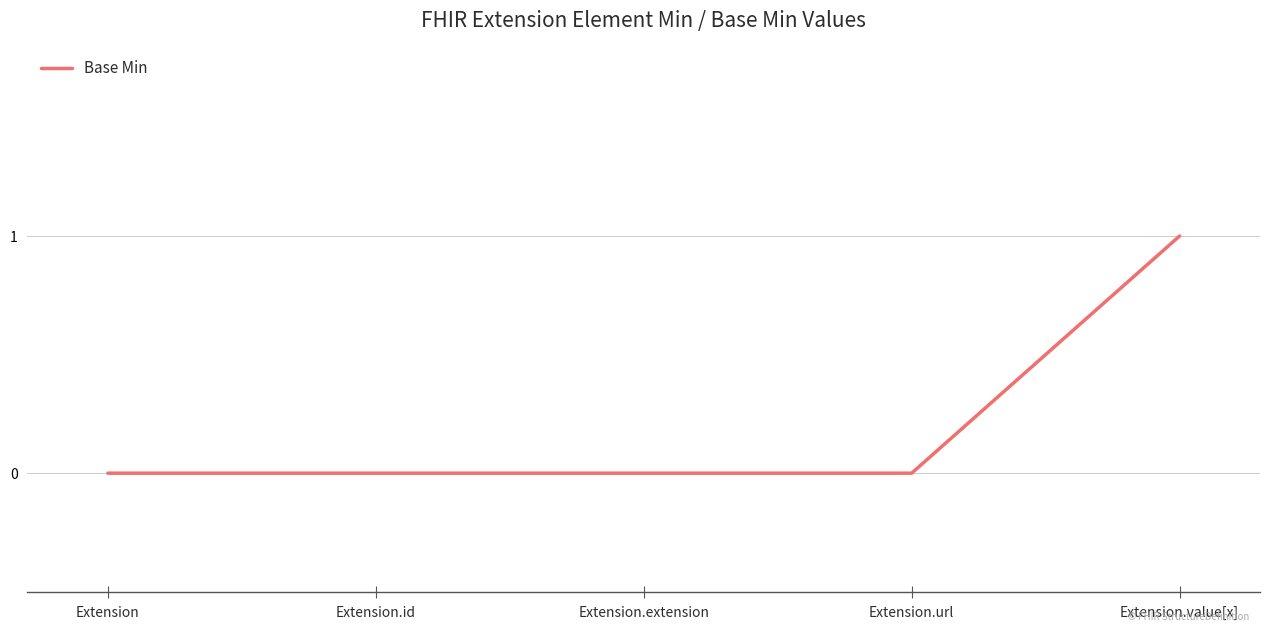

Count the number of categories in the chart.

5